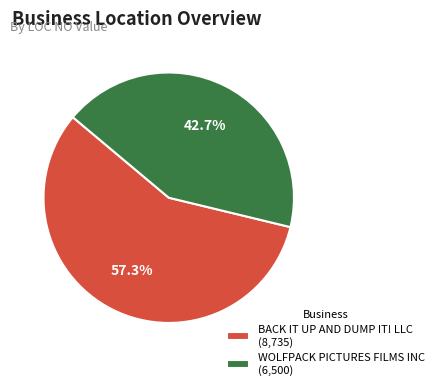

Does WOLFPACK PICTURES FILMS INC represent more than half of the total?

No